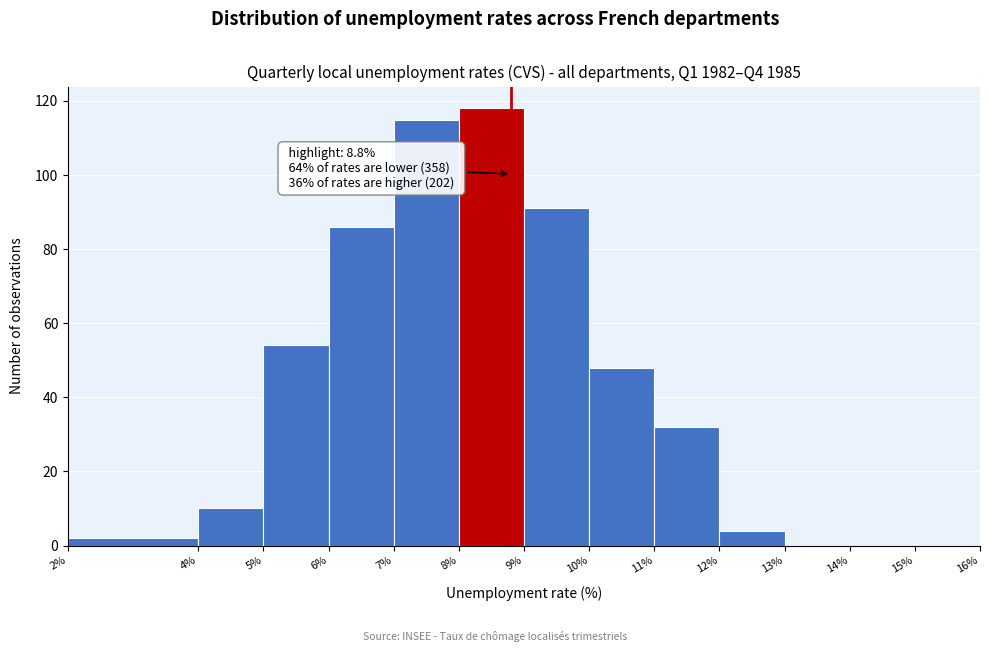

Which range on the x-axis has the tallest bar?

8% to 9%